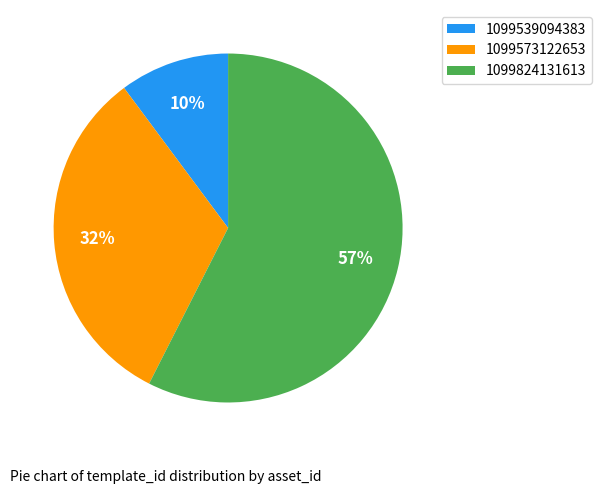

To the nearest percent, what percentage of the pie is 1099573122653?

32%